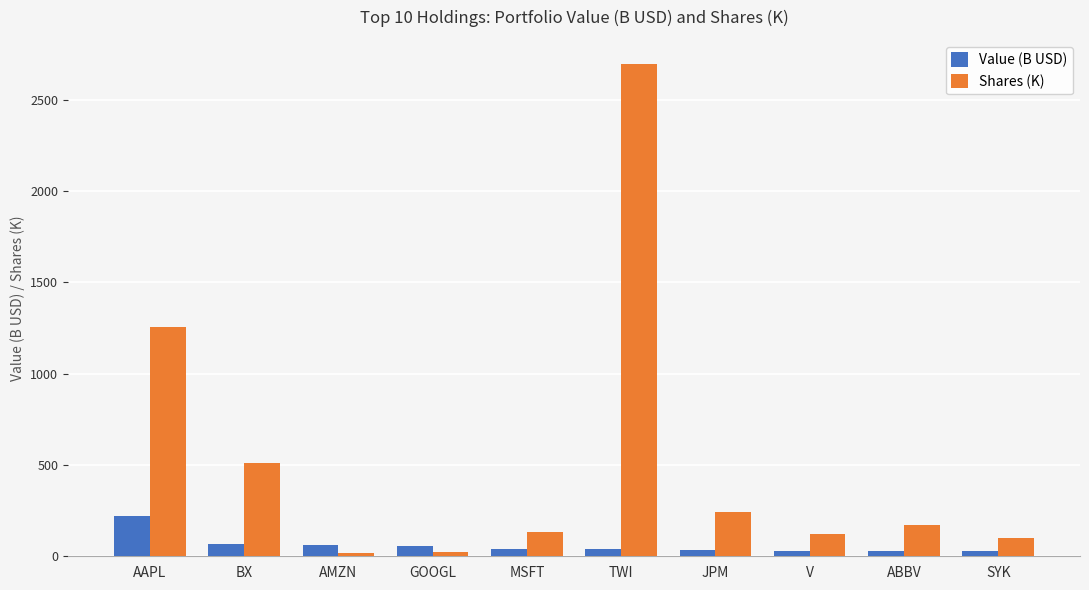

What is the greatest value displayed?

2692.2